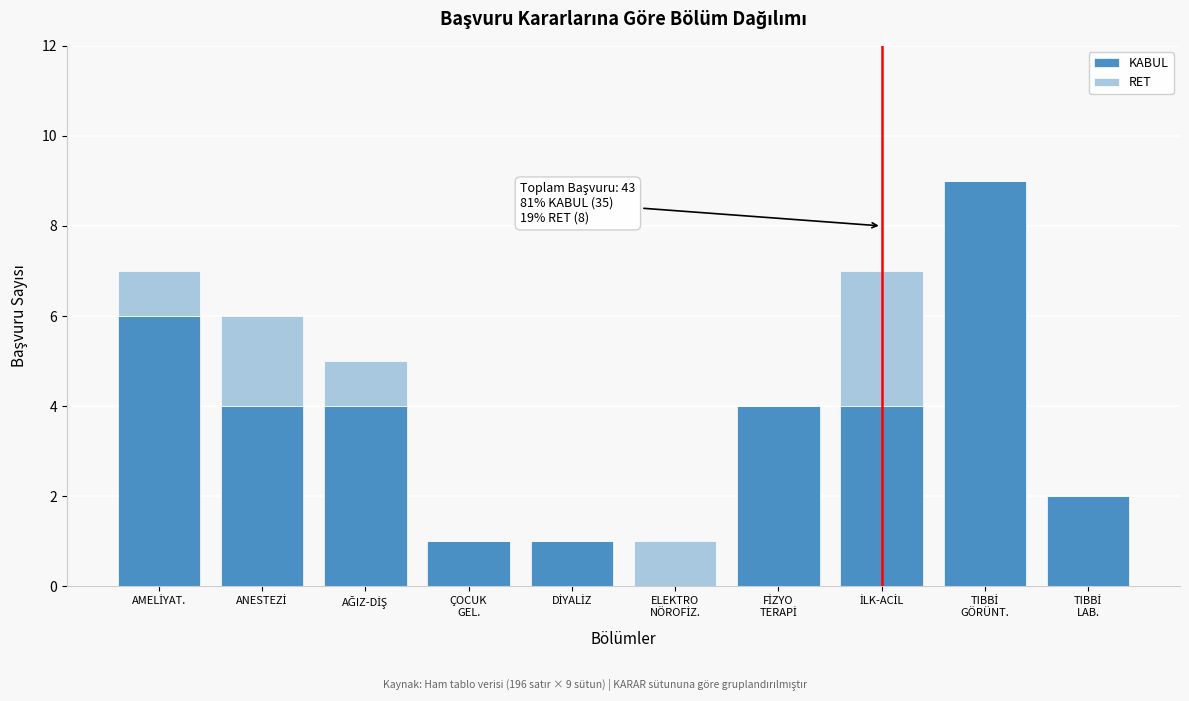

What is the sum of all KABUL values?

35